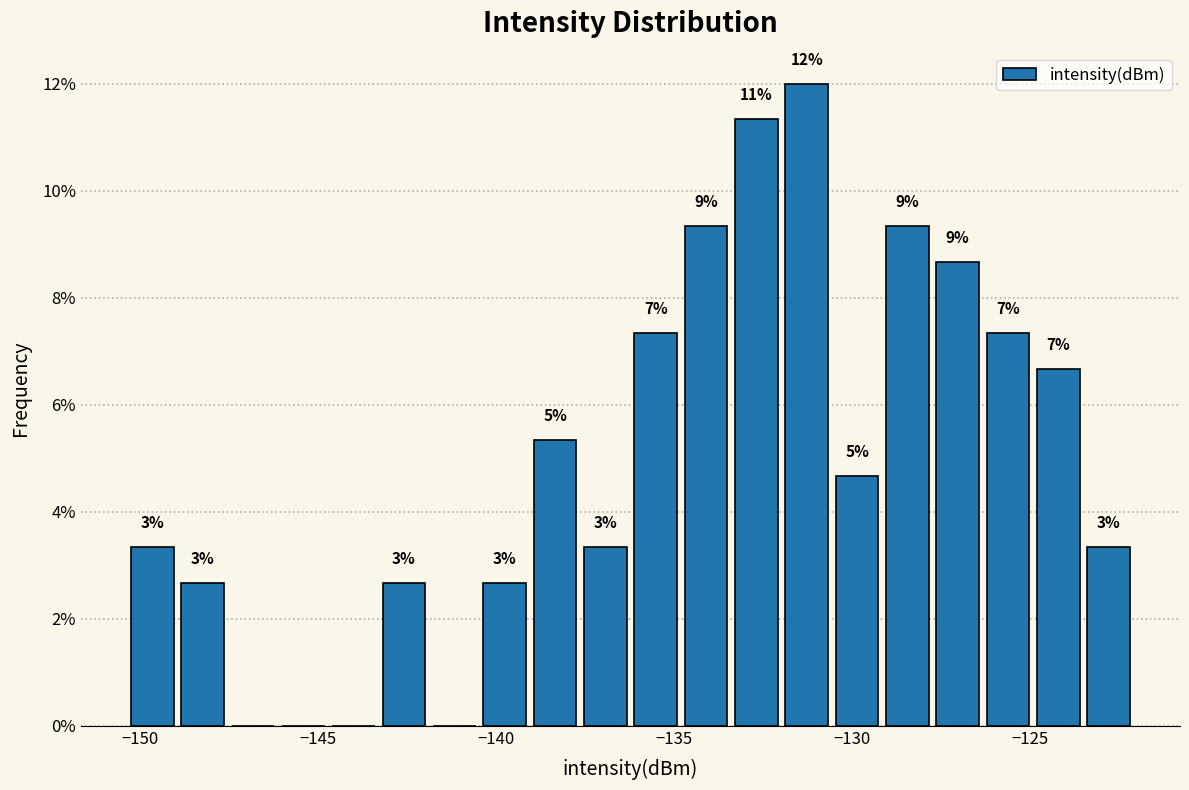

Around what value on the x-axis is the tallest bar? Give the approximate position of its centre, as read against the axis.

-131.5